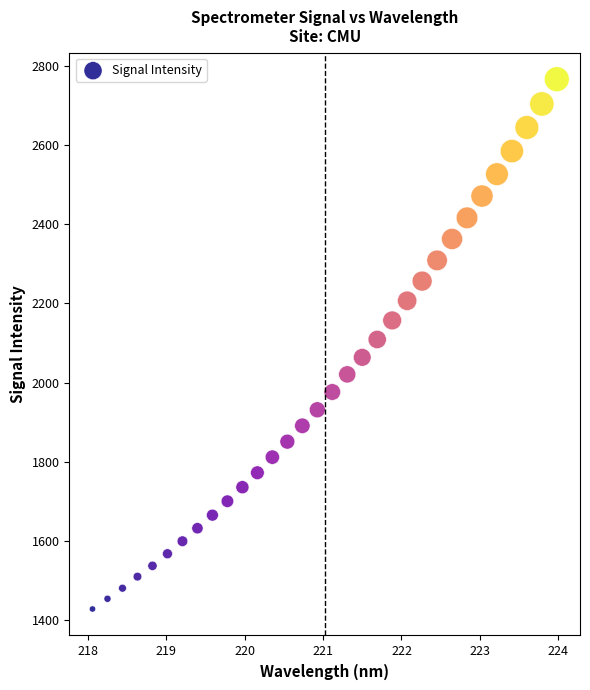

What is the range of Y values (max minus min)?

1338.0